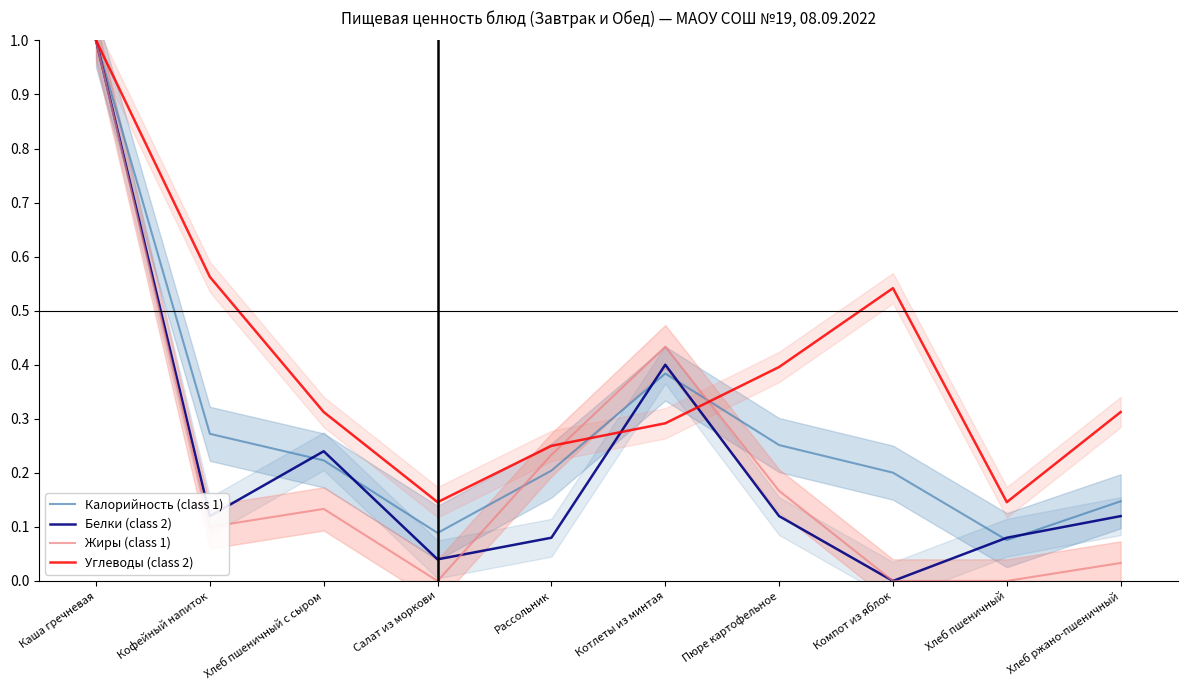

Is this an area chart (filled region under the line)?

No